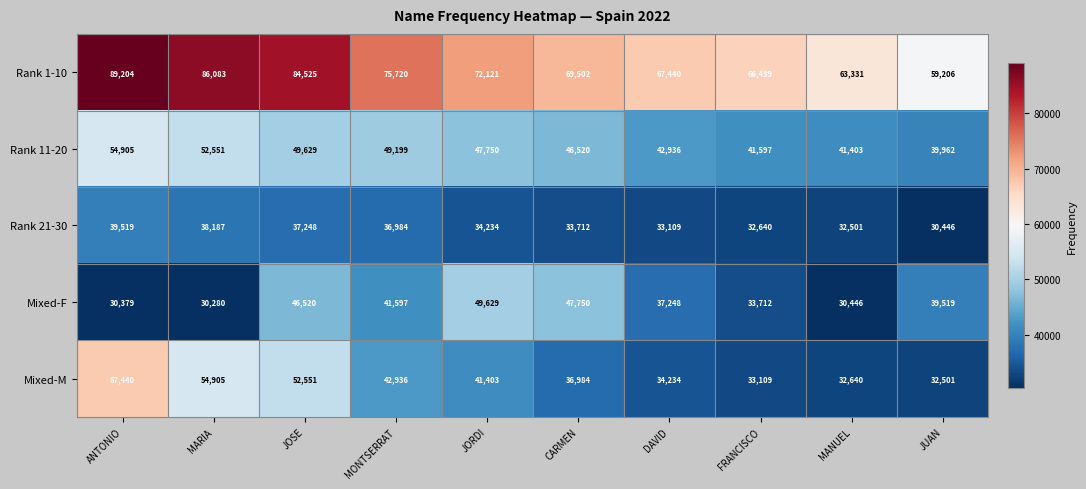

What is the spread (max minus min) of values at MARIA?

55803